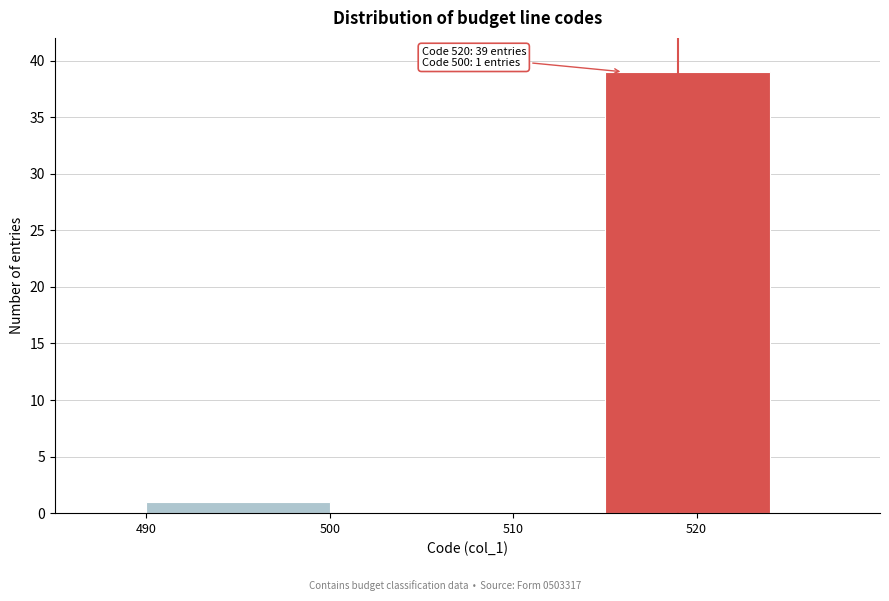

Which range on the x-axis has the tallest bar?

515 to 525